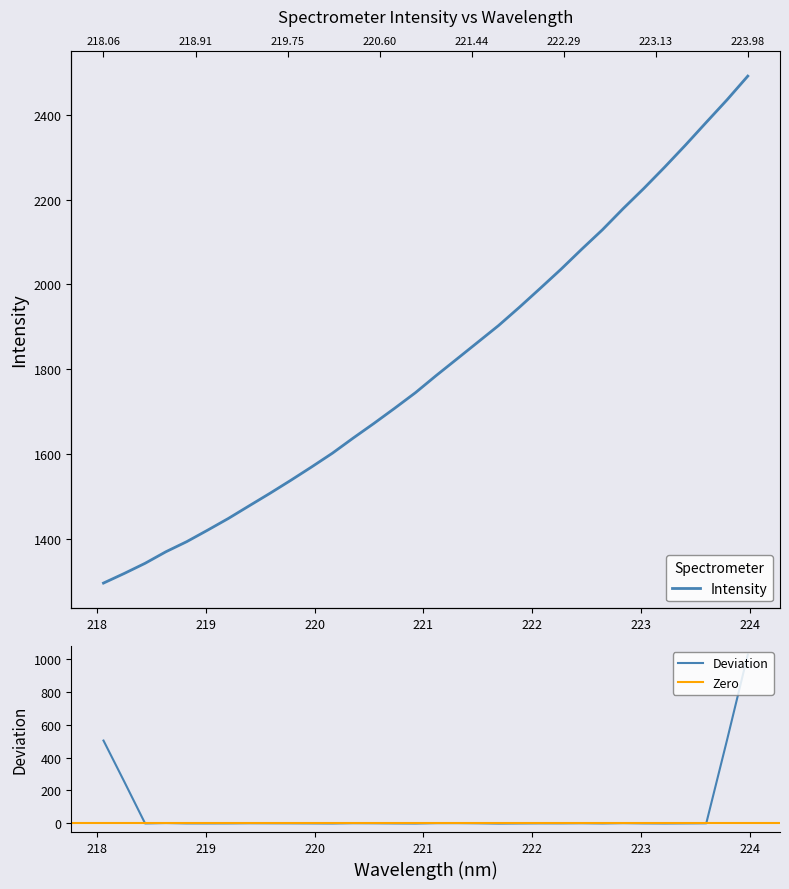

What is the highest value of the Deviation series?

1029.4